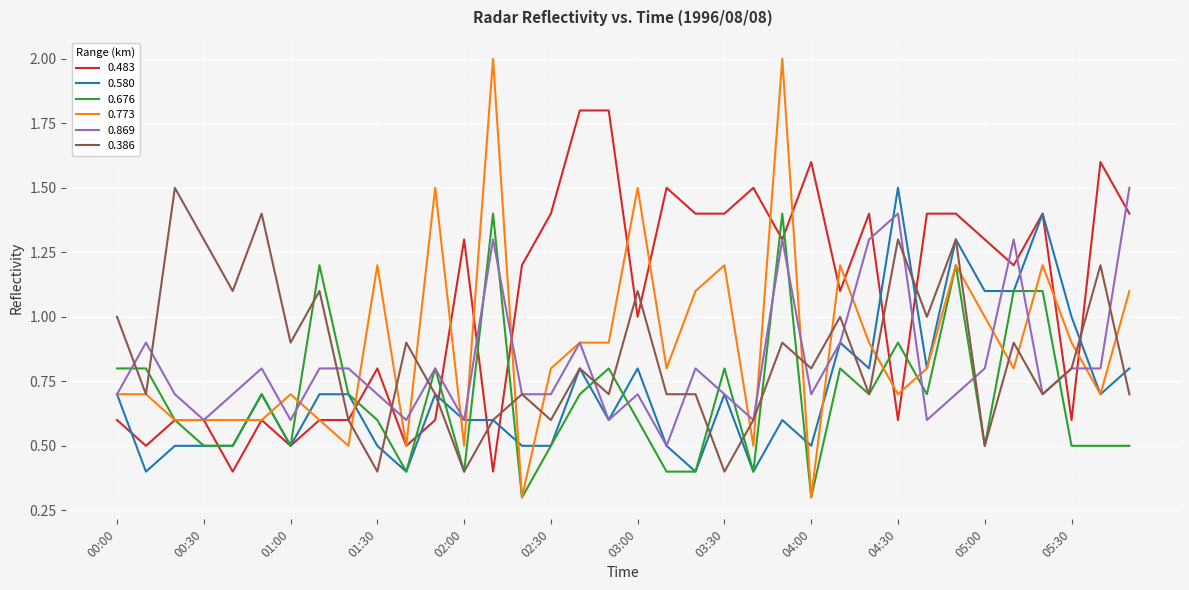

True or false: 0.386 has more than 0 points higher than both neighbors.

True